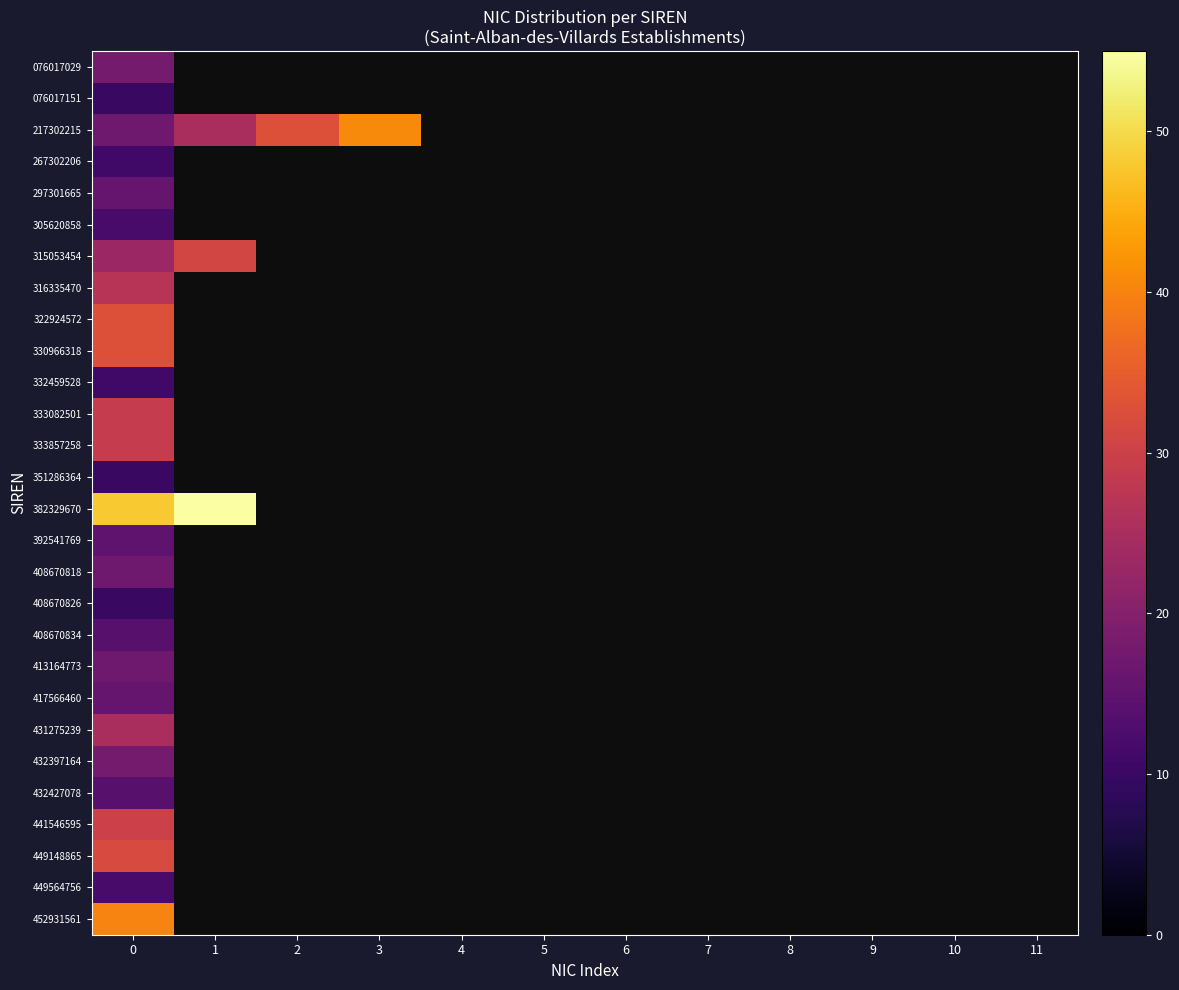

Read the 432427078 value at 0.

14.0